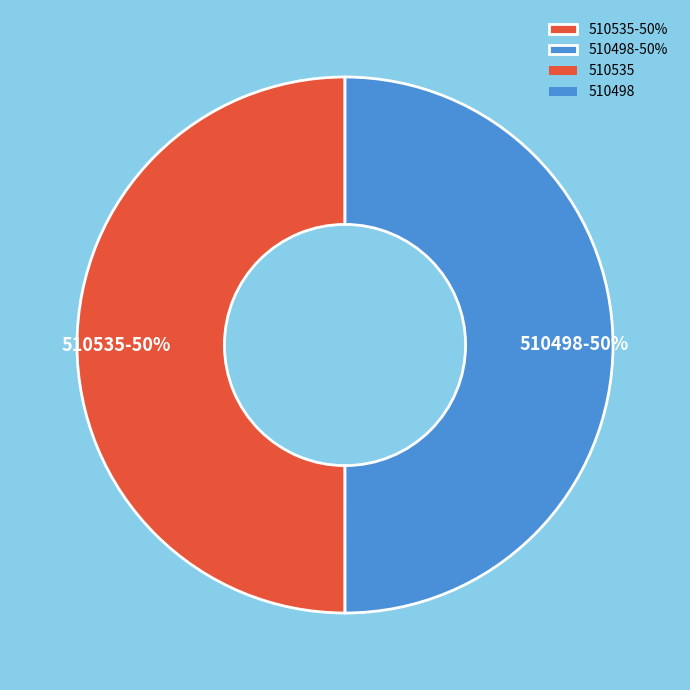

Count the number of slices in the pie.

2